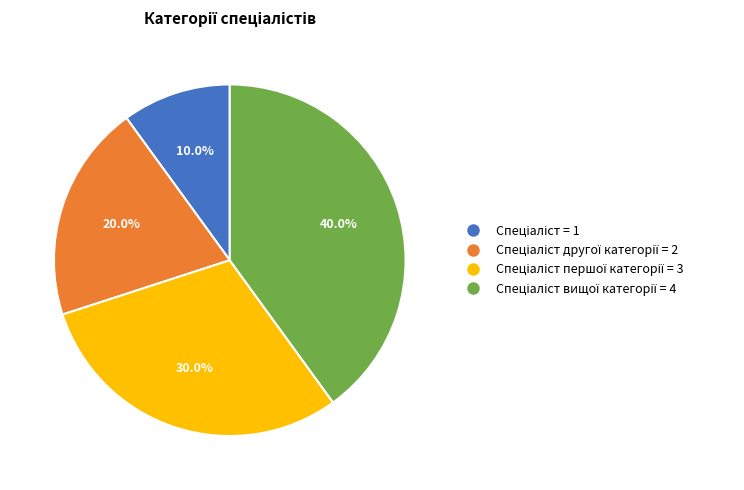

Does any single category account for the majority?

No